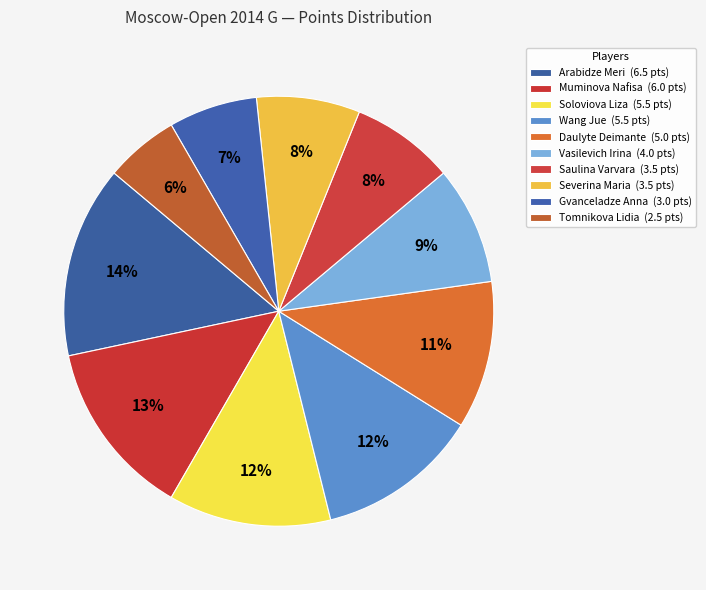

Does Muminova Nafisa represent more than half of the total?

No